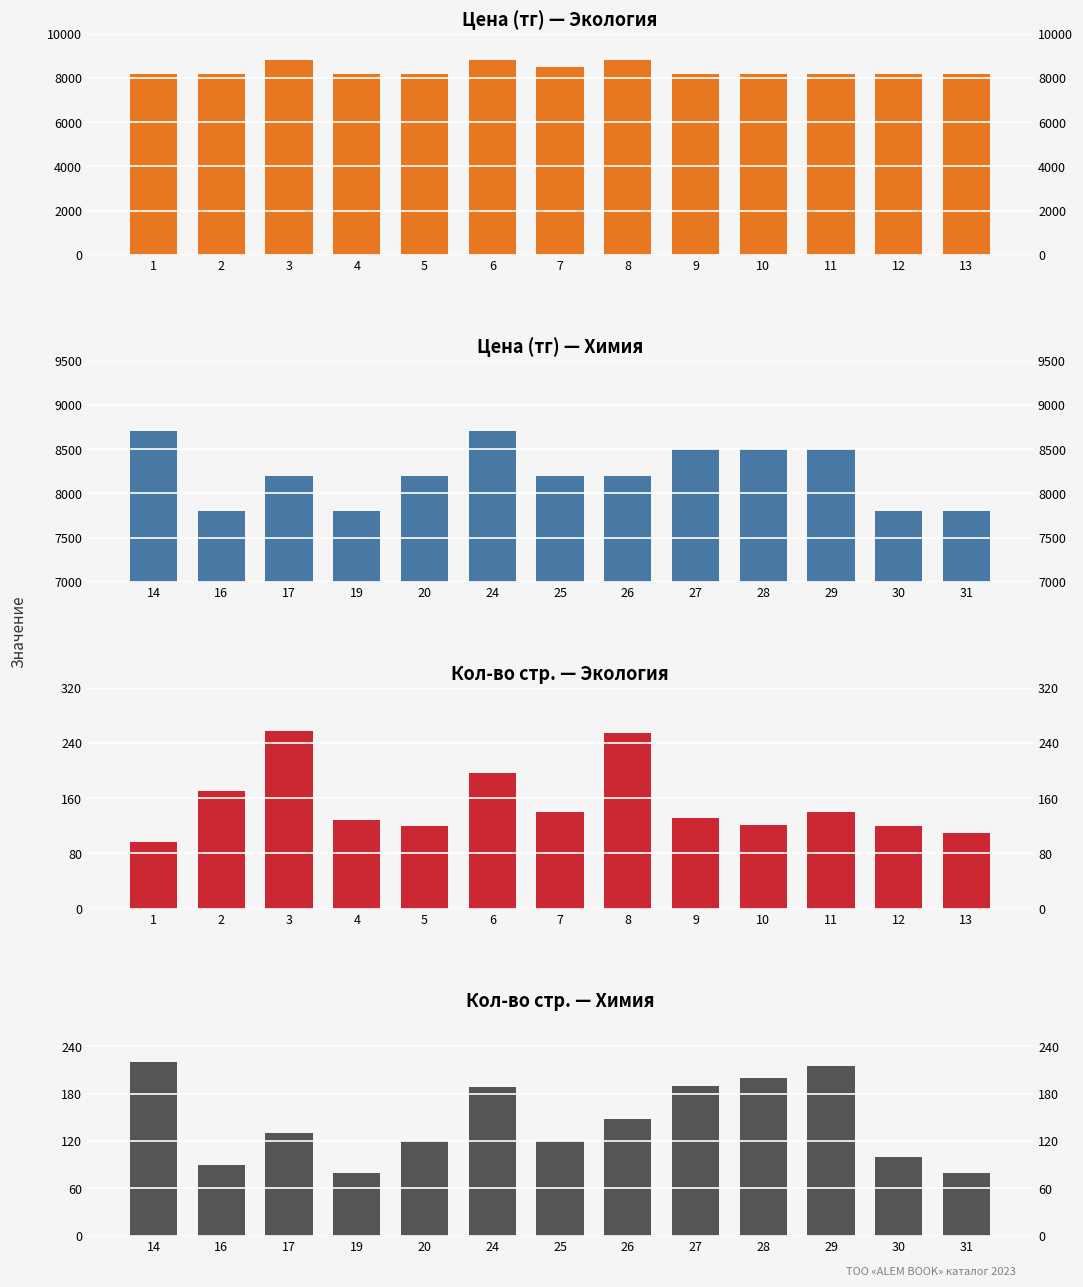

What is the lowest value of the Экология (Кол-во стр.) series?

96